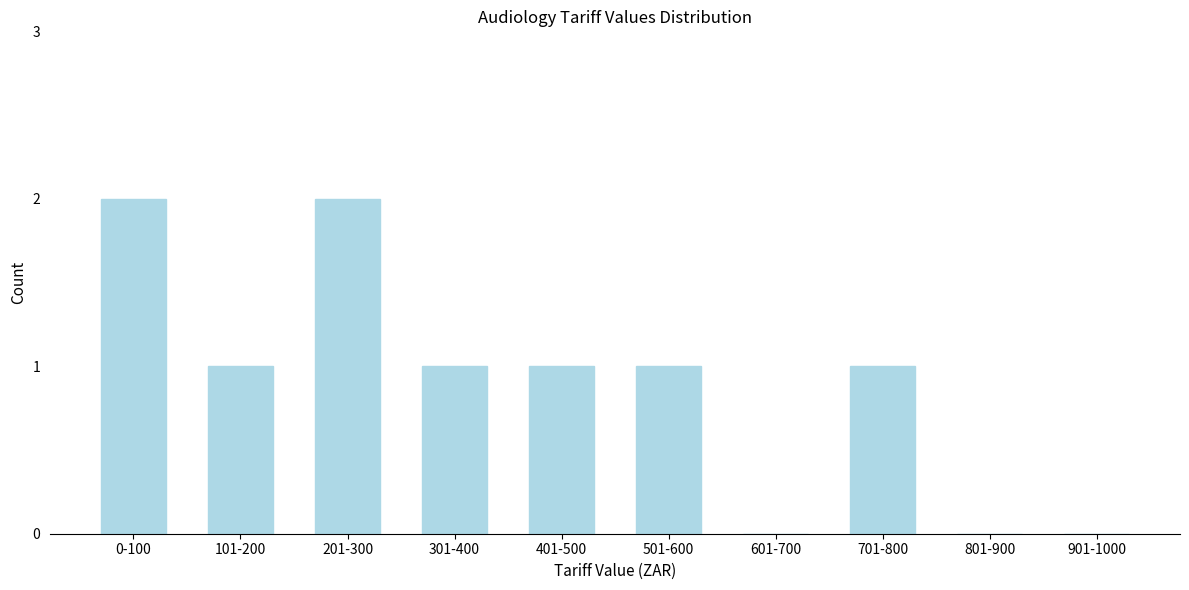

Reading left to right, transcribe all the data shown in this chart.

0-100=2	101-200=1	201-300=2	301-400=1	401-500=1	501-600=1	601-700=0	701-800=1	801-900=0	901-1000=0